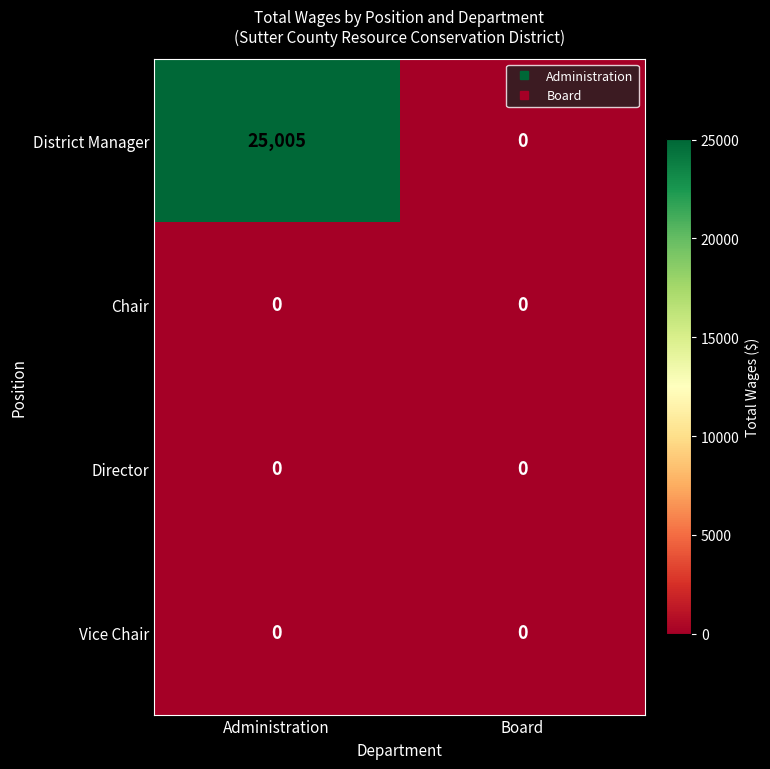

Reading left to right, list all the values displayed in this chart.

District Manager: 25005	0
Chair: 0	0
Director: 0	0
Vice Chair: 0	0